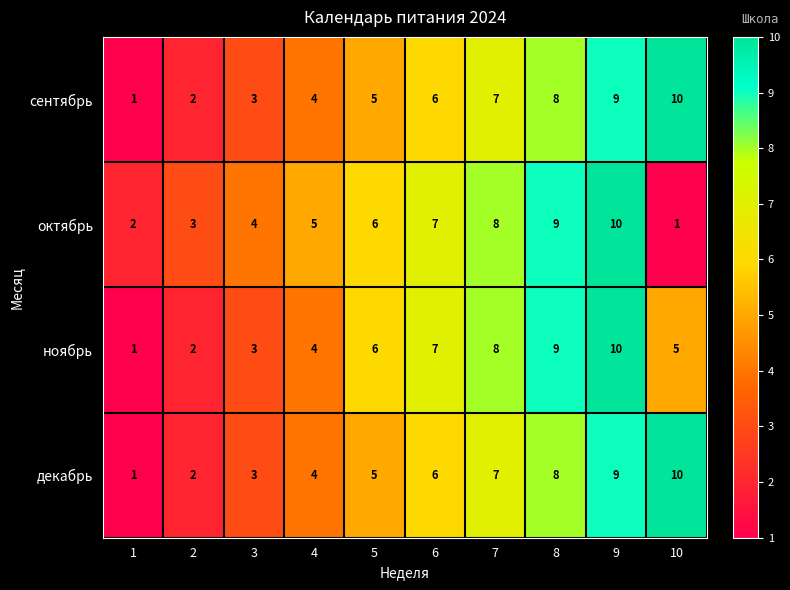

Which category has the highest value in the декабрь series?

10